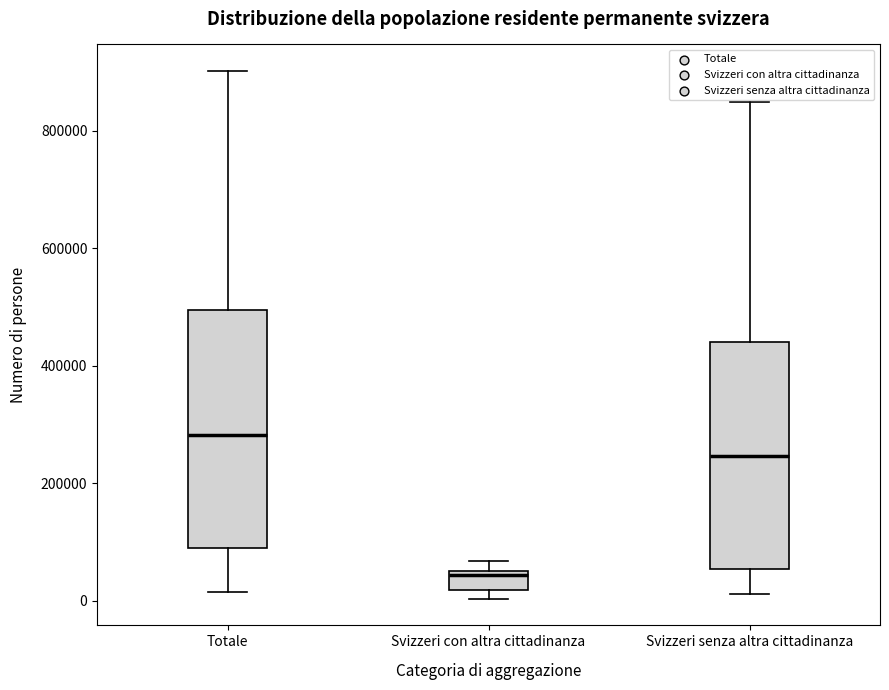

Reading left to right, read every box against the y-axis: the position of its median line, the range the box covers, and the ends of its whiskers. The values are not printed on the chart, so give them approximately, as read against the axis.

Totale: median 280000, box 80000 to 500000, whiskers 20000 to 900000
Svizzeri con altra cittadinanza: median 40000, box 20000 to 60000, whiskers 0 to 60000 (just above the box's upper edge)
Svizzeri senza altra cittadinanza: median 240000, box 60000 to 440000, whiskers 20000 to 840000